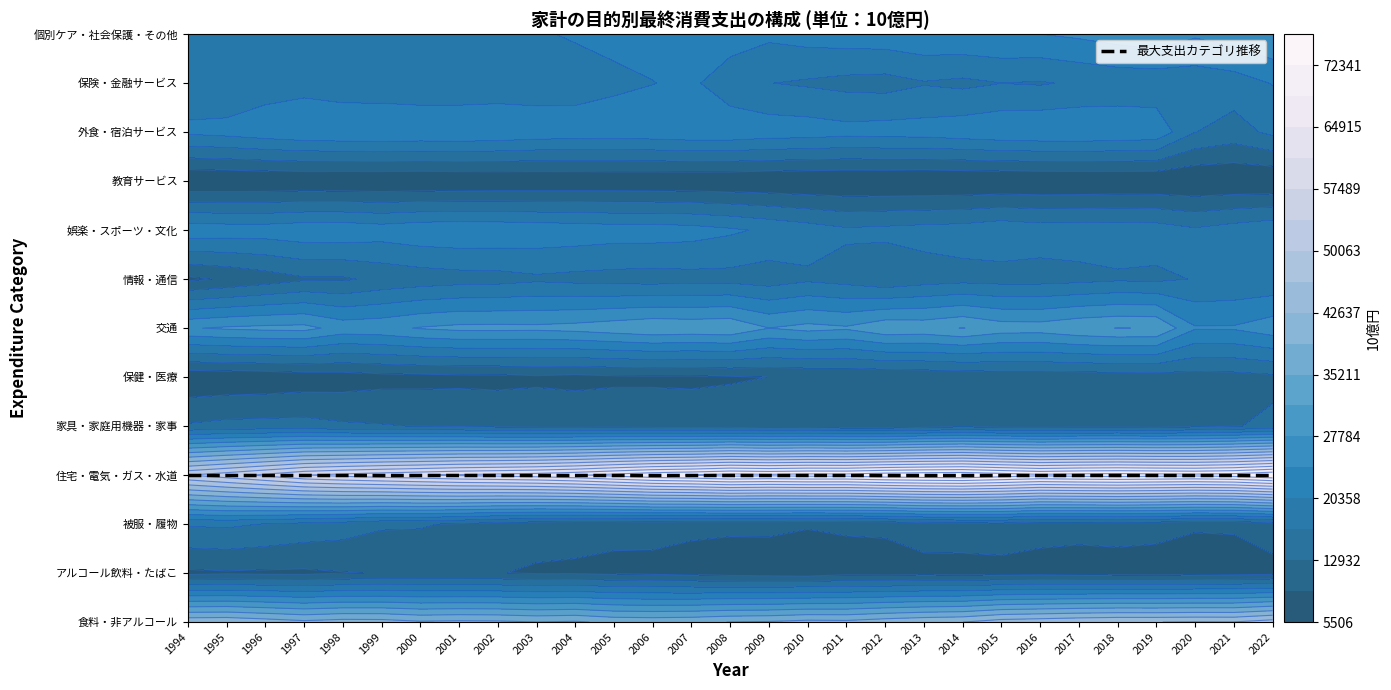

Reading left to right, transcribe all the data shown in this chart.

食料・非アルコール: 0=41816.9	1=42016.1	2=40988.2	3=39841.0	4=40663.6	5=40537.0	6=39457.8	7=39782.8	8=39623.5	9=38989.8	10=39413.3	11=38078.8	12=37847.3	13=38157.7	14=39004.4	15=39318.5	16=40175.9	17=39985.1	18=41180.1	19=42079.3	20=42613.1	21=44572.3	22=45154.6	23=45863.0	24=46308.4	25=46307.5	26=46560.8	27=46471.1	28=48211.4
アルコール飲料・たばこ: 0=8591.3	1=8827.2	2=8690.2	3=8668.5	4=9055.4	5=9358.9	6=9430.3	7=9346.6	8=9318.6	9=8901.0	10=8909.0	11=8678.1	12=8411.9	13=8098.6	14=7693.3	15=7521.3	16=7351.2	17=7909.2	18=7763.5	19=7902.8	20=7764.0	21=7844.2	22=8002.4	23=7760.3	24=7685.2	25=7601.8	26=7736.3	27=7935.7	28=8091.9
被服・履物: 0=17018.1	1=17300.0	2=16496.4	3=15480.9	4=14766.9	5=13434.8	6=13311.4	7=12404.9	8=11084.5	9=10399.6	10=9946.2	11=9857.5	12=10124.8	13=9798.5	14=9739.2	15=9819.8	16=9440.4	17=9638.4	18=9808.9	19=11070.3	20=11333.2	21=11635.6	22=10395.1	23=10282.4	24=10585.7	25=10326.5	26=9532.4	27=9567.2	28=10991.0
住宅・電気・ガス・水道: 0=53660.9	1=55860.7	2=58362.7	3=61066.3	4=62388.8	5=63472.6	6=64393.8	7=65450.5	8=66105.0	9=66827.6	10=68067.3	11=69863.9	12=71598.3	13=72475.4	14=73813.3	15=73270.9	16=73843.8	17=73793.4	18=74936.5	19=75455.0	20=75815.8	21=74528.4	22=73262.5	23=73931.4	24=74271.8	25=73882.0	26=73551.0	27=74173.7	28=76054.0
家具・家庭用機器・家事: 0=13322.7	1=13954.8	2=14098.3	3=14229.4	4=13483.6	5=13164.3	6=12793.9	7=12493.9	8=11880.0	9=11585.8	10=11482.2	11=11570.7	12=11288.0	13=11083.0	14=11267.2	15=10729.2	16=10907.7	17=10369.3	18=10164.4	19=11260.8	20=11908.5	21=11353.4	22=11354.2	23=11434.6	24=11517.5	25=11317.3	26=11854.0	27=12735.1	28=13627.4
保健・医療: 0=6279.3	1=6476.5	2=6633.1	3=7072.3	4=7360.1	5=7916.0	6=8044.3	7=8222.1	8=8261.1	9=8591.6	10=8341.7	11=8594.6	12=8666.2	13=8623.2	14=8866.5	15=9240.5	16=9314.4	17=9434.4	18=9583.2	19=9926.2	20=10097.9	21=10666.4	22=10678.1	23=10717.9	24=10910.3	25=11061.7	26=11389.4	27=11585.0	28=12118.1
交通: 0=27479.4	1=28281.5	2=28722.1	3=28902.8	4=26360.1	5=26707.4	6=28053.0	7=28778.8	8=28815.1	9=28697.0	10=29171.6	11=30008.8	12=30890.7	13=30530.1	14=30860.5	15=27821.4	16=28979.4	17=28295.5	18=30630.3	19=30340.1	20=31613.5	21=29754.5	22=29601.7	23=30898.9	24=31546.7	25=31398.9	26=24408.5	27=24453.5	28=26167.7
情報・通信: 0=8560.1	1=9655.2	2=11026.2	3=12439.7	4=12427.0	5=13840.7	6=14590.9	7=15082.5	8=15265.7	9=15973.0	10=15540.2	11=15245.5	12=15030.1	13=15327.5	14=15355.8	15=14744.8	16=15958.9	17=15160.6	18=13712.3	19=14871.2	20=15409.5	21=15156.6	22=15201.3	23=15544.0	24=16105.3	25=15892.5	26=16829.0	27=17260.3	28=17423.1
娯楽・スポーツ・文化: 0=22782.3	1=22448.9	2=22374.9	3=23040.5	4=23103.8	5=22391.3	6=23200.9	7=23475.2	8=23304.2	9=22955.0	10=22709.9	11=22266.6	12=22286.5	13=21903.7	14=20959.0	15=19717.1	16=18540.2	17=17258.4	18=17604.2	19=18055.8	20=18335.9	21=19335.3	22=18517.5	23=18635.8	24=18744.8	25=18565.2	26=17222.8	27=18402.2	28=19527.7
教育サービス: 0=5568.5	1=5639.9	2=5716.4	3=5771.3	4=5685.9	5=5657.7	6=5640.6	7=5706.5	8=5831.4	9=5908.3	10=5982.8	11=6074.8	12=6007.3	13=5965.8	14=5925.1	15=5857.7	16=5656.2	17=5658.1	18=5612.6	19=5506.2	20=5506.5	21=5555.4	22=5644.3	23=5650.5	24=5764.4	25=5765.7	26=5651.2	27=5767.4	28=5566.1
外食・宿泊サービス: 0=21039.2	1=21639.5	2=22565.2	3=23361.4	4=23646.0	5=23823.2	6=23594.9	7=23714.6	8=23390.2	9=22777.7	10=22586.4	11=22459.3	12=22713.4	13=23193.4	14=23178.0	15=22429.2	16=22267.6	17=21657.5	18=21960.1	19=22009.4	20=22662.5	21=23303.4	22=23620.1	23=23742.4	24=23344.9	25=23011.6	26=16713.5	27=15083.8	28=17459.5
保険・金融サービス: 0=18284.9	1=17262.0	2=18613.0	3=19068.2	4=18155.7	5=17954.2	6=17709.8	7=17623.7	8=18183.9	9=18277.2	10=18500.2	11=19611.9	12=20279.3	13=21138.3	14=17850.3	15=16709.6	16=16160.8	17=15520.3	18=15259.9	19=16383.1	20=15823.5	21=16611.7	22=16340.9	23=17136.5	24=17751.2	25=17686.6	26=17989.5	27=18641.7	28=20514.4
個別ケア・社会保護・その他: 0=18027.1	1=18307.9	2=18683.5	3=19088.9	4=18979.0	5=18590.4	6=19006.3	7=19335.4	8=19751.4	9=19955.7	10=20769.5	11=21281.8	12=21562.9	13=21812.1	14=22534.7	15=21122.9	16=21919.9	17=22363.5	18=22630.4	19=23375.8	20=23596.2	21=23975.0	22=24076.5	23=24781.2	24=25830.2	25=26914.6	26=24599.8	27=25868.2	28=27775.8